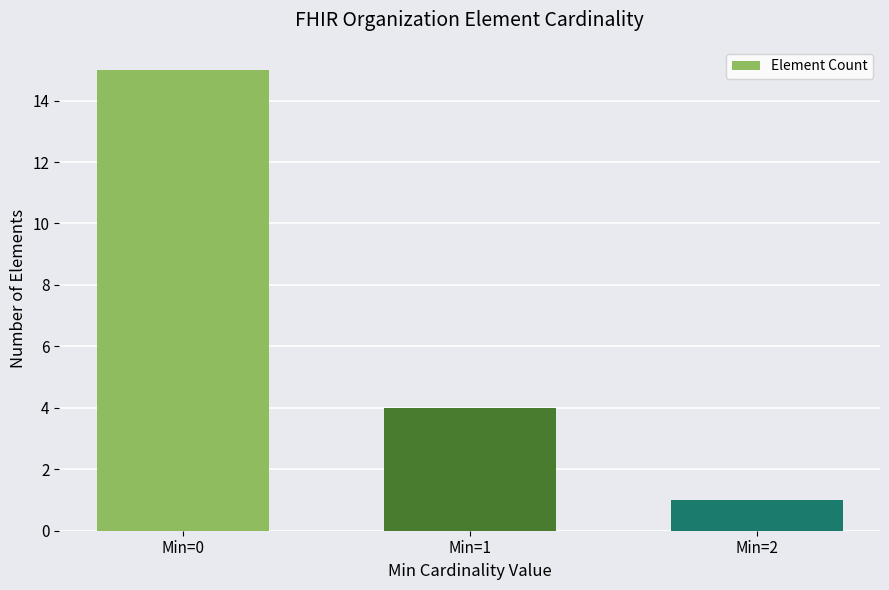

List the labels in order of value, smallest first.

Min=2, Min=1, Min=0